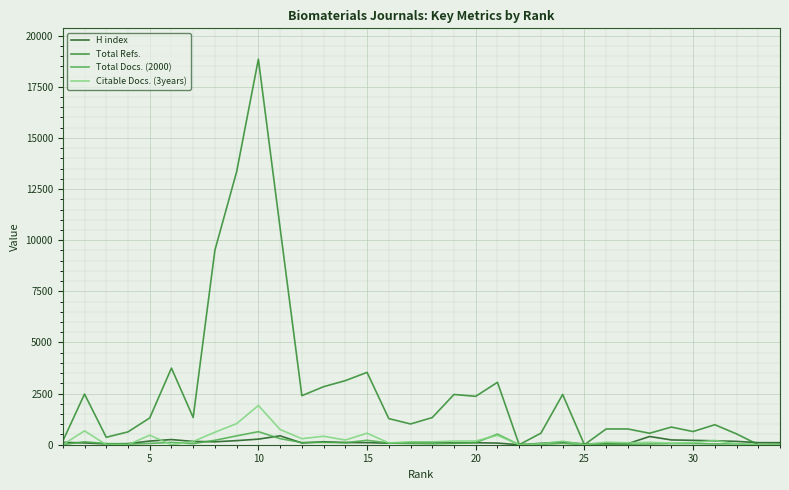

Which series has the largest total across all categories?

Total Refs.